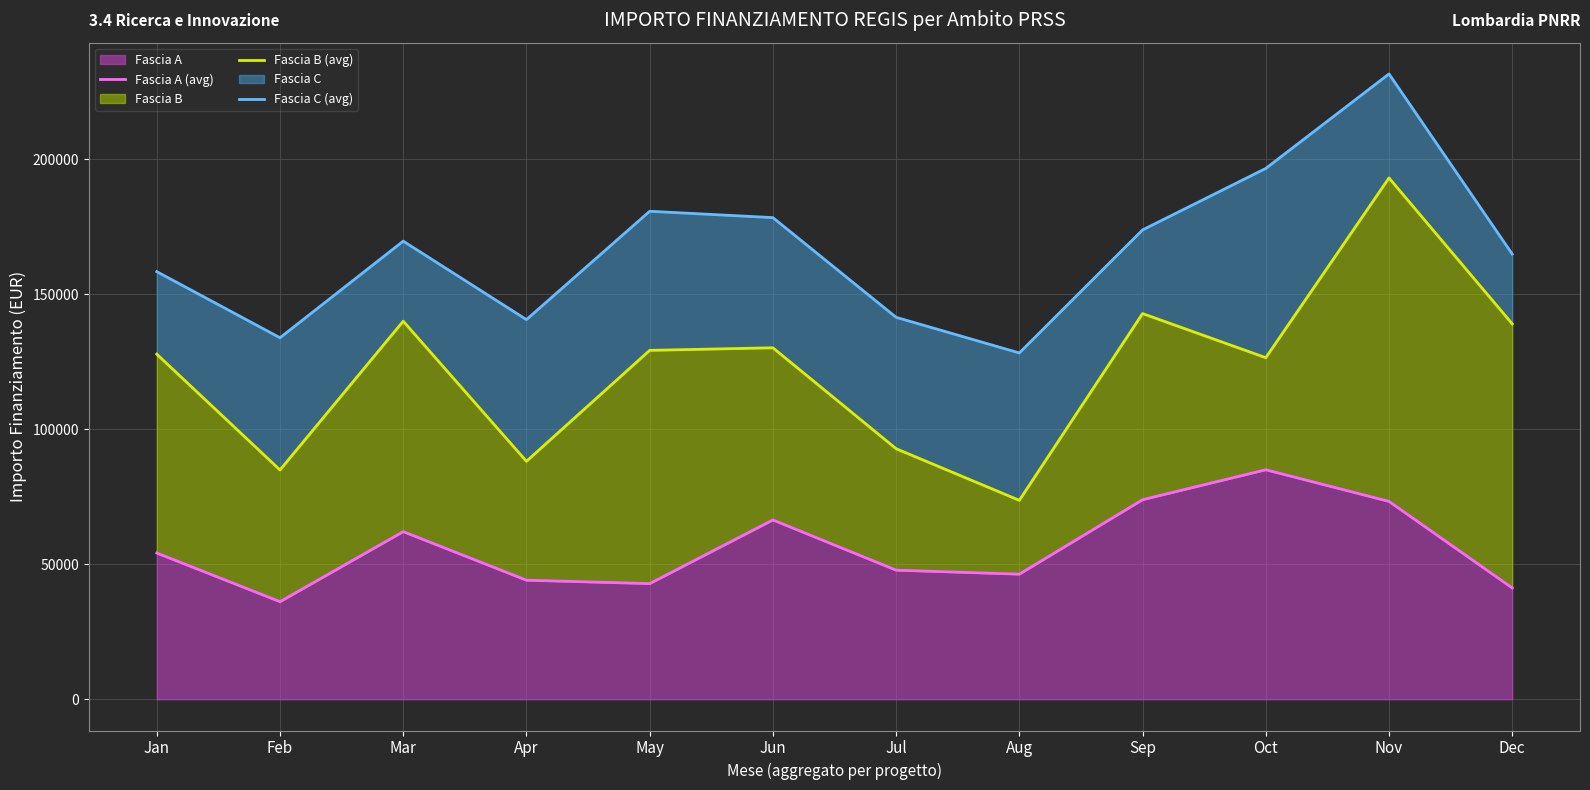

How many lines are shown in the chart?

3